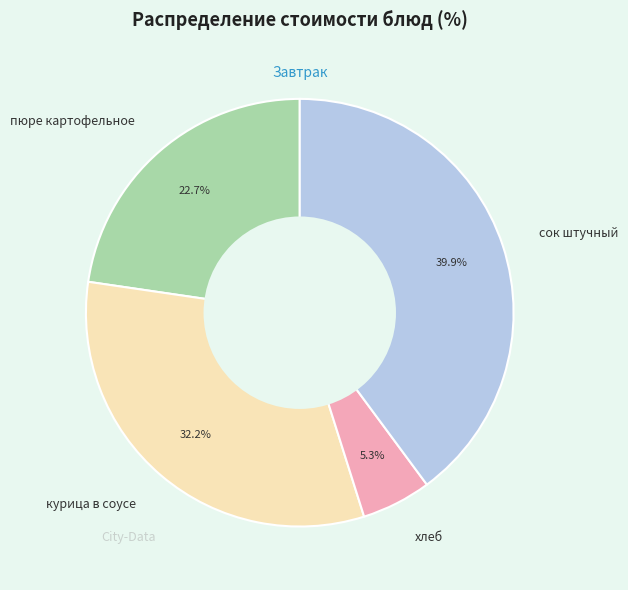

Rank the categories by value from highest to lowest.

сок штучный, курица в соусе, пюре картофельное, хлеб